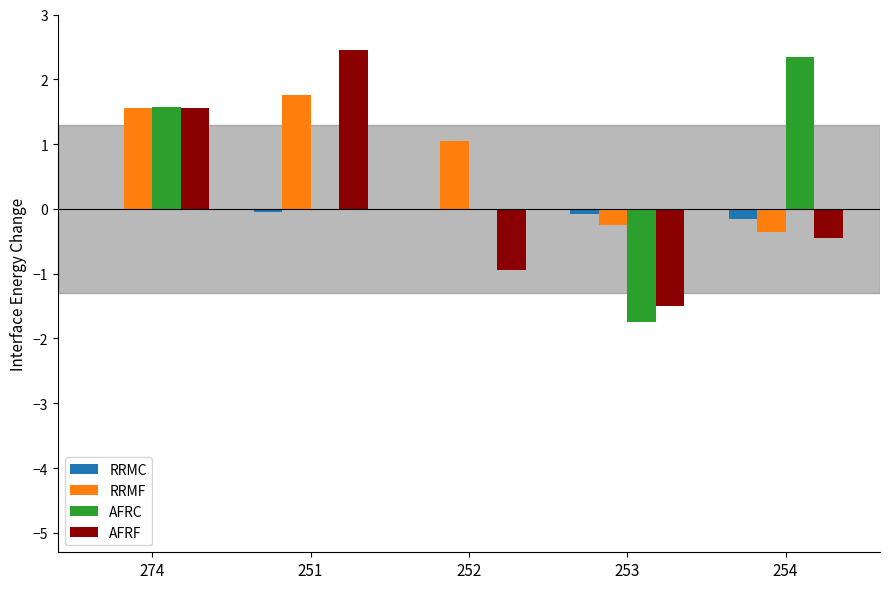

What is the sum of all RRMC values?

-0.3